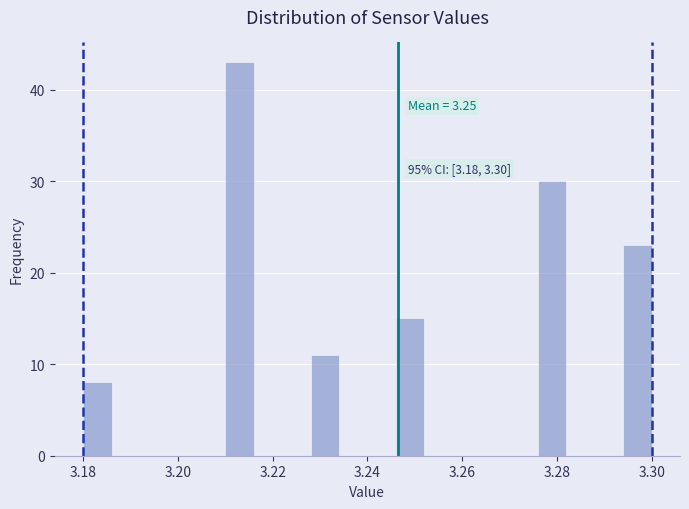

Read against the x-axis, roughly where is the centre of the tallest bar?

3.214